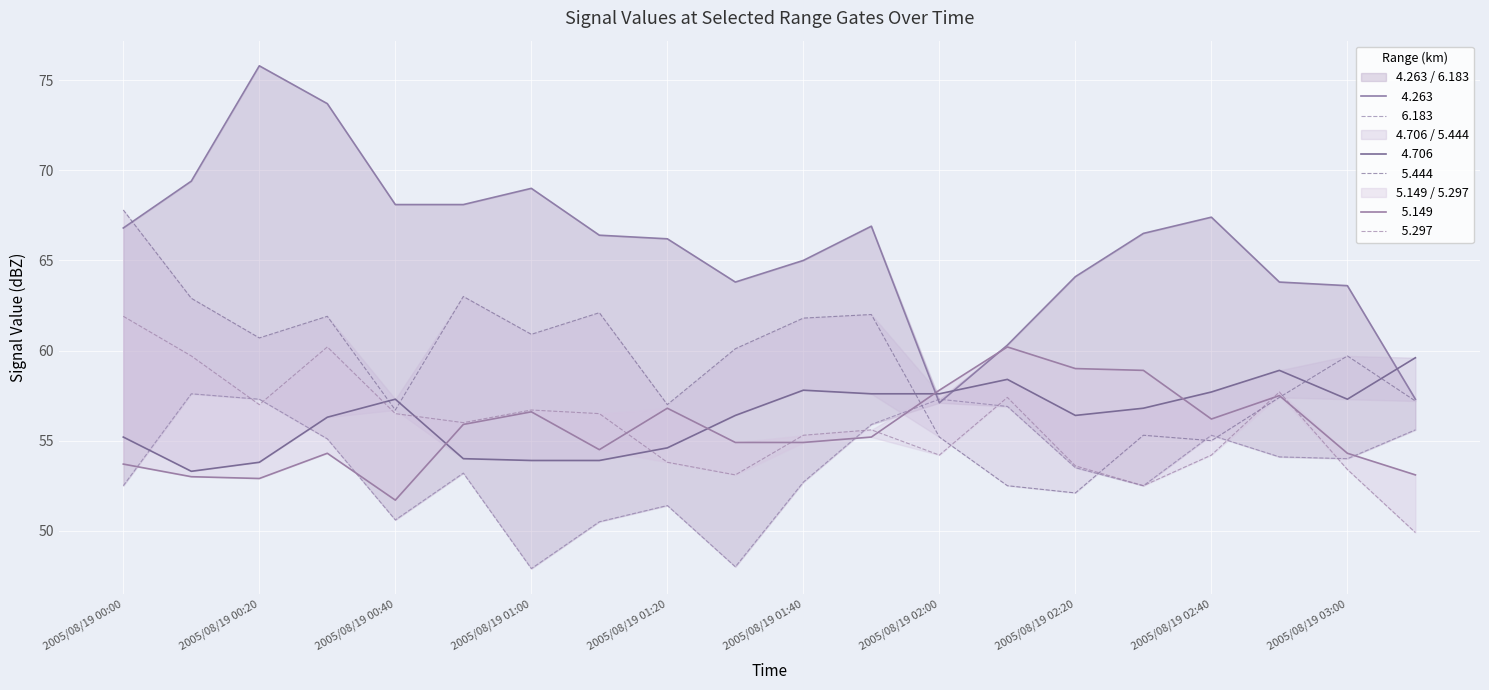

Does the chart display data point markers on the line(s)?

No